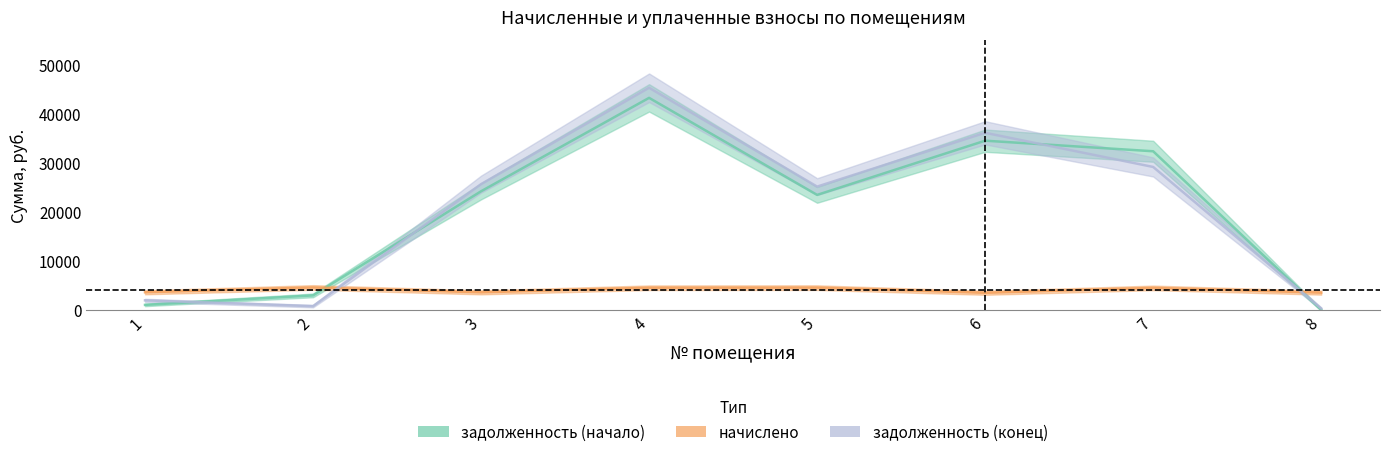

List the labels in order of задолженность (конец) value, largest first.

4, 6, 7, 3, 5, 1, 2, 8